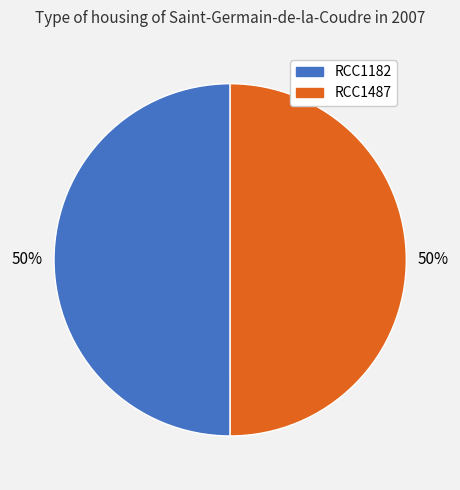

True or false: RCC1487 accounts for 60% of the total.

False